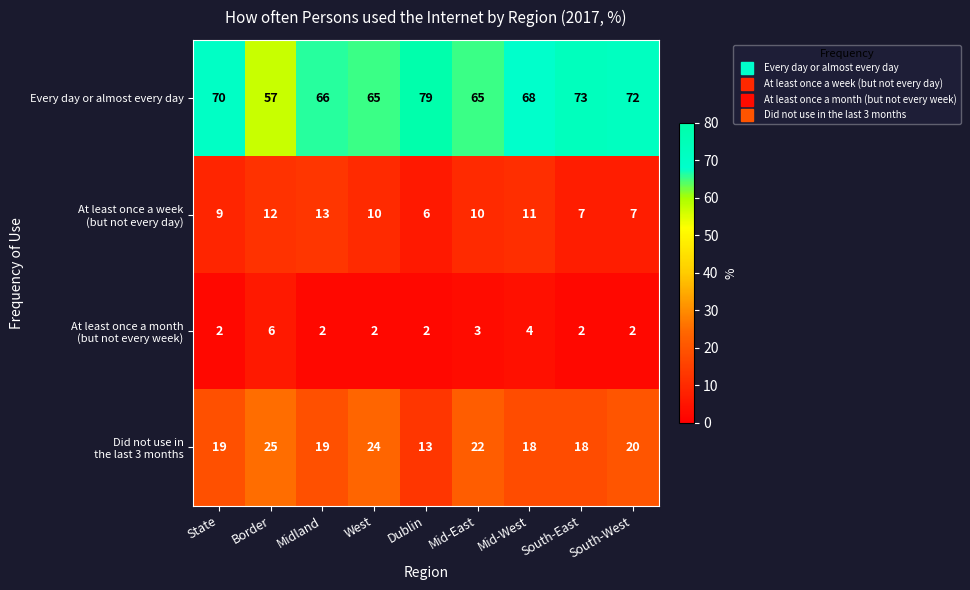

How many data points does each series have?

9